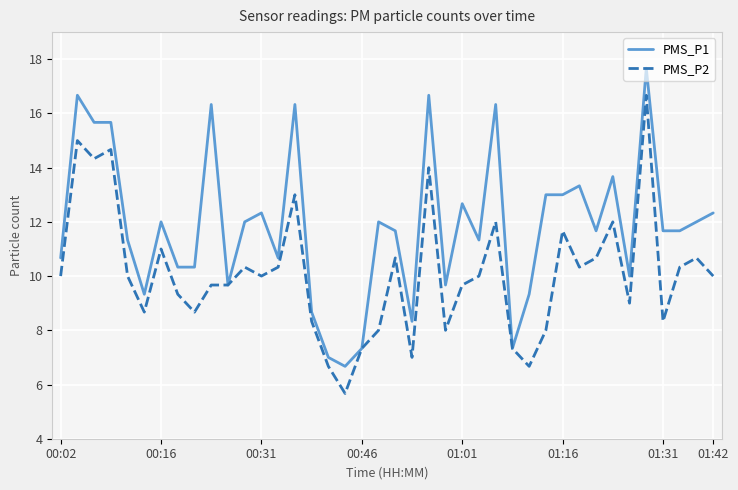

What is the difference between the maximum and second lowest values in the PMS_P1 series?

10.7